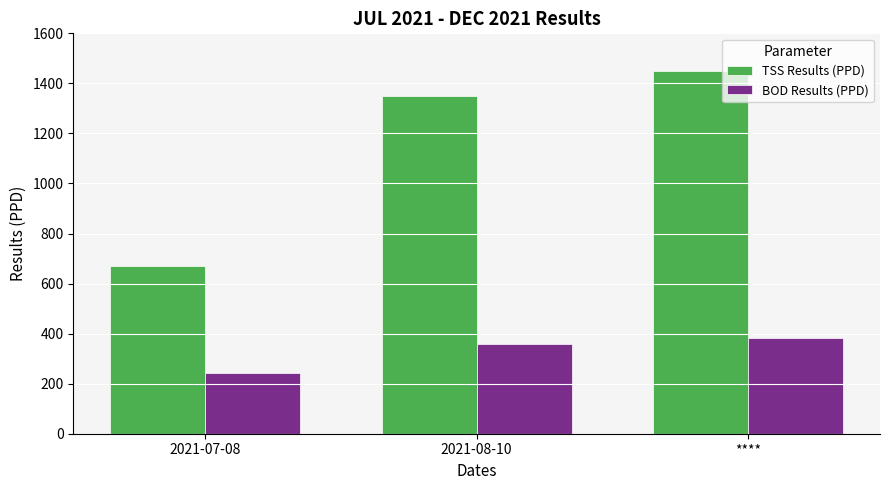

What is the greatest value displayed?

1449